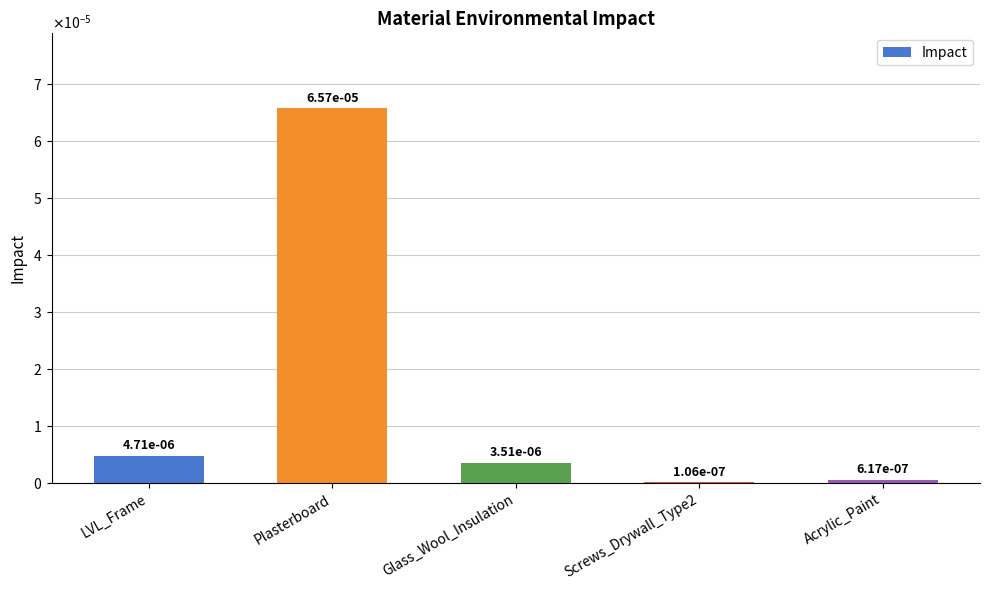

Are the bars horizontal?

No